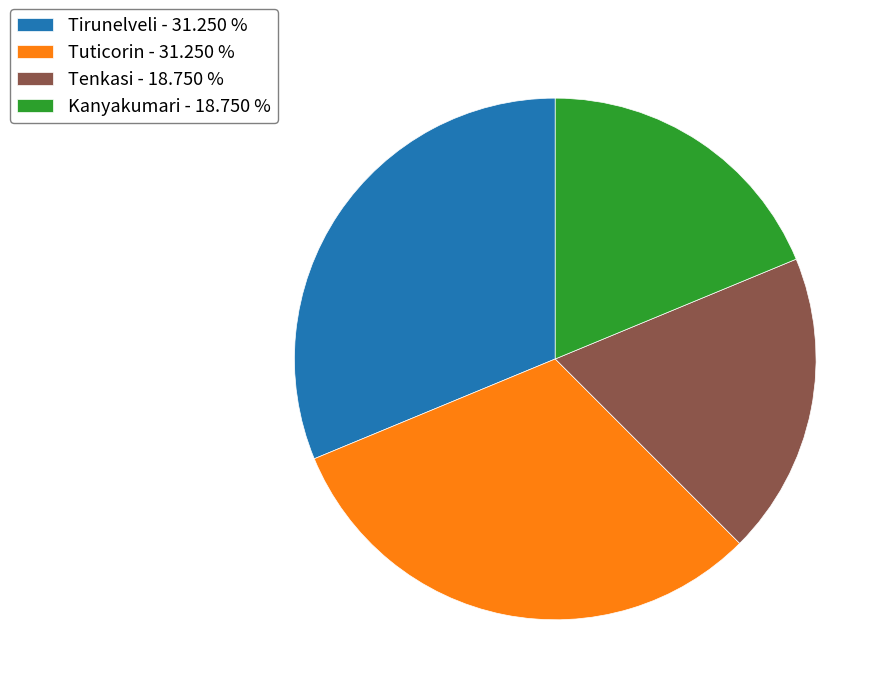

Does any single category account for the majority?

No